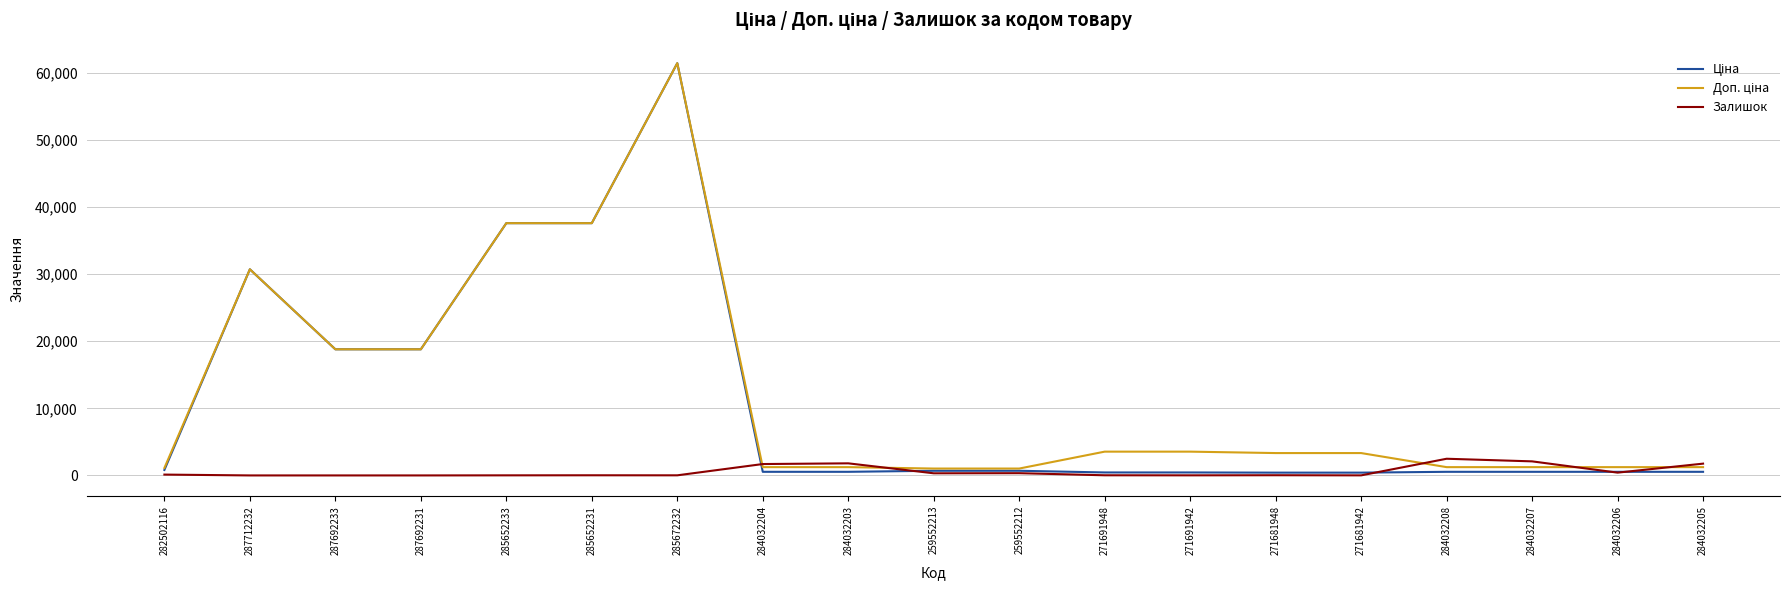

What is the maximum value shown in the chart?

61434.3